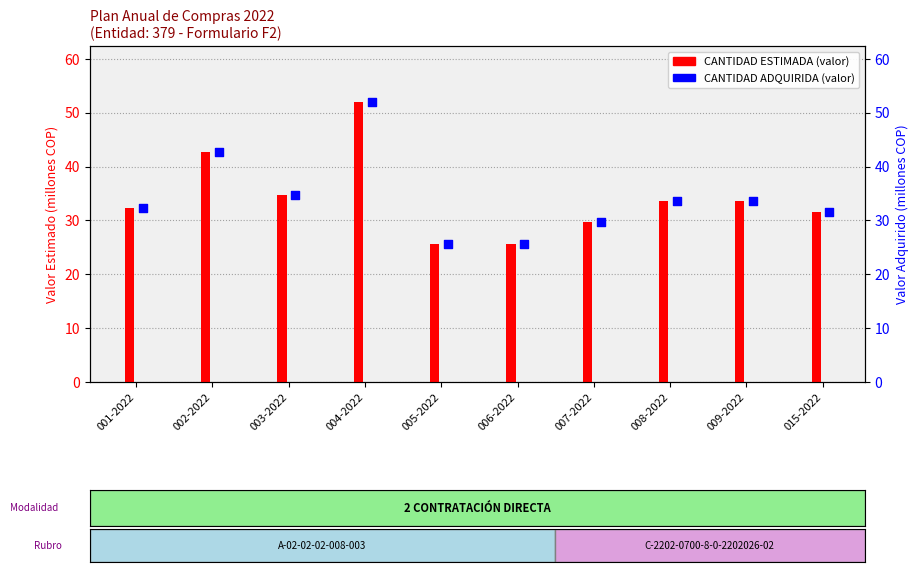

At which category is the sum across all series the highest?

004-2022